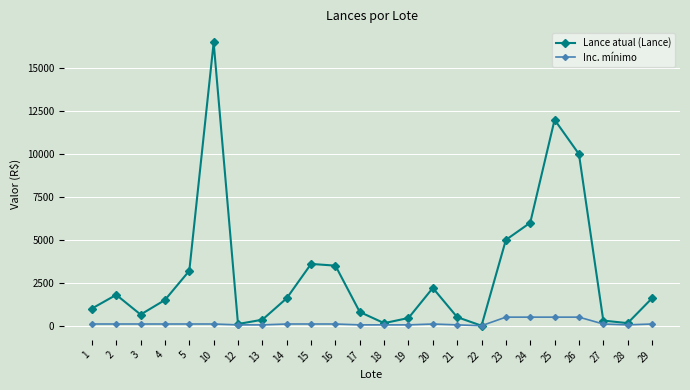

What is the maximum value shown in the chart?

16500.0